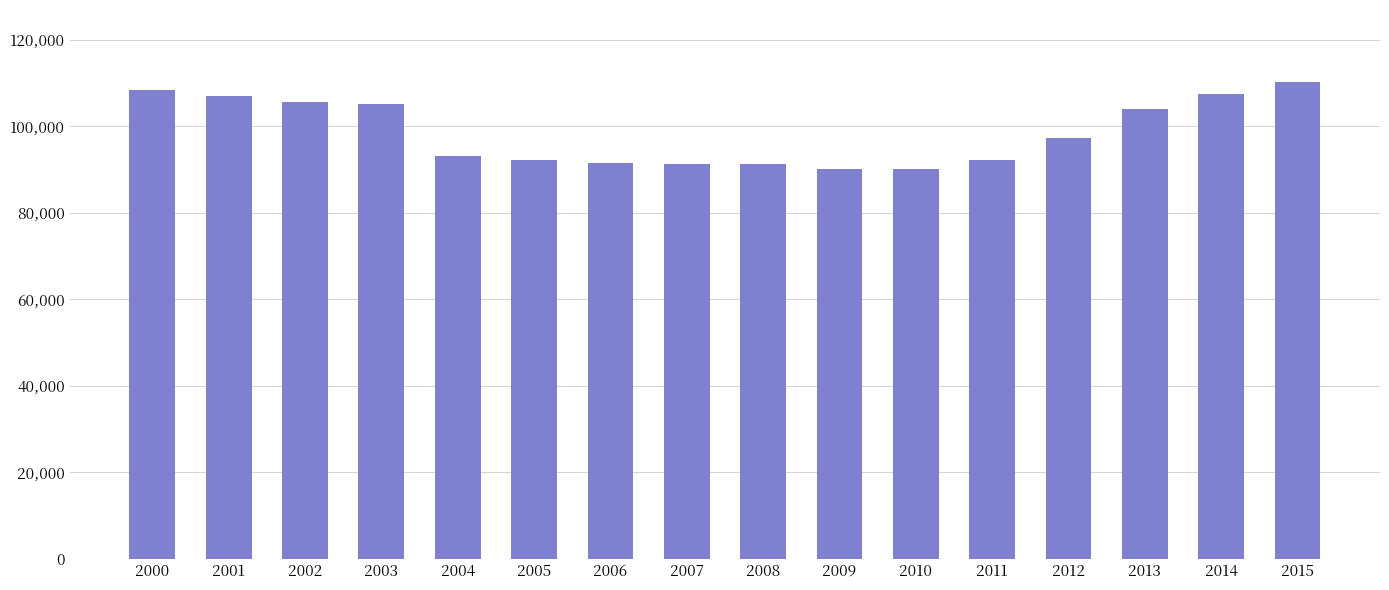

The value at 2007 is 141307. True or false?

False